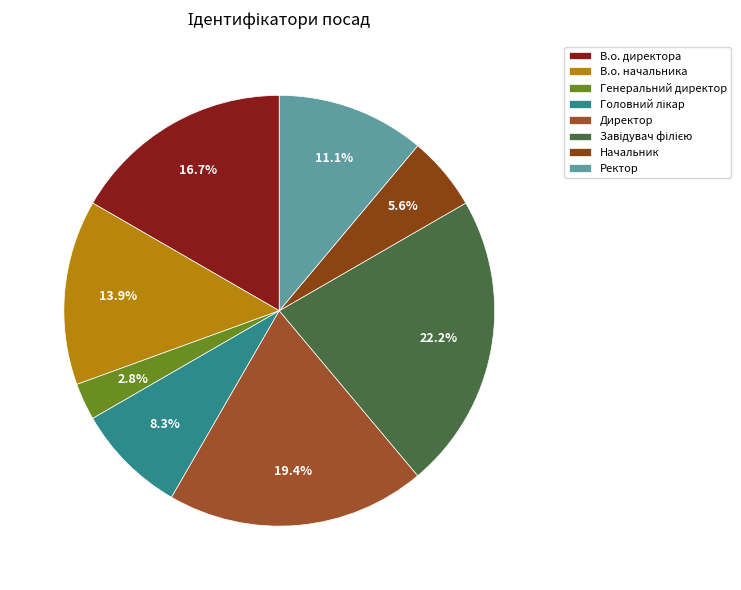

What is the ratio of the value at Начальник to the value at Директор?

0.3